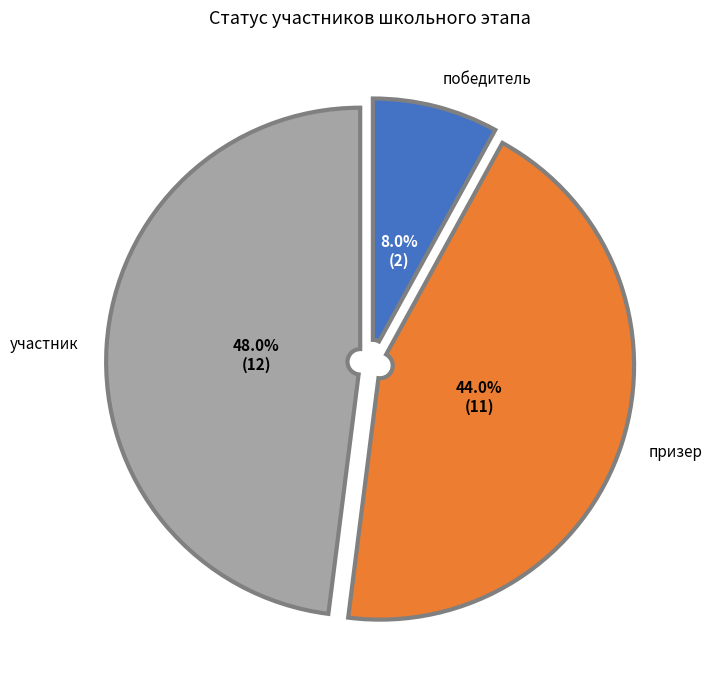

To the nearest percent, what is the difference between the призер and участник slice percentages?

4%